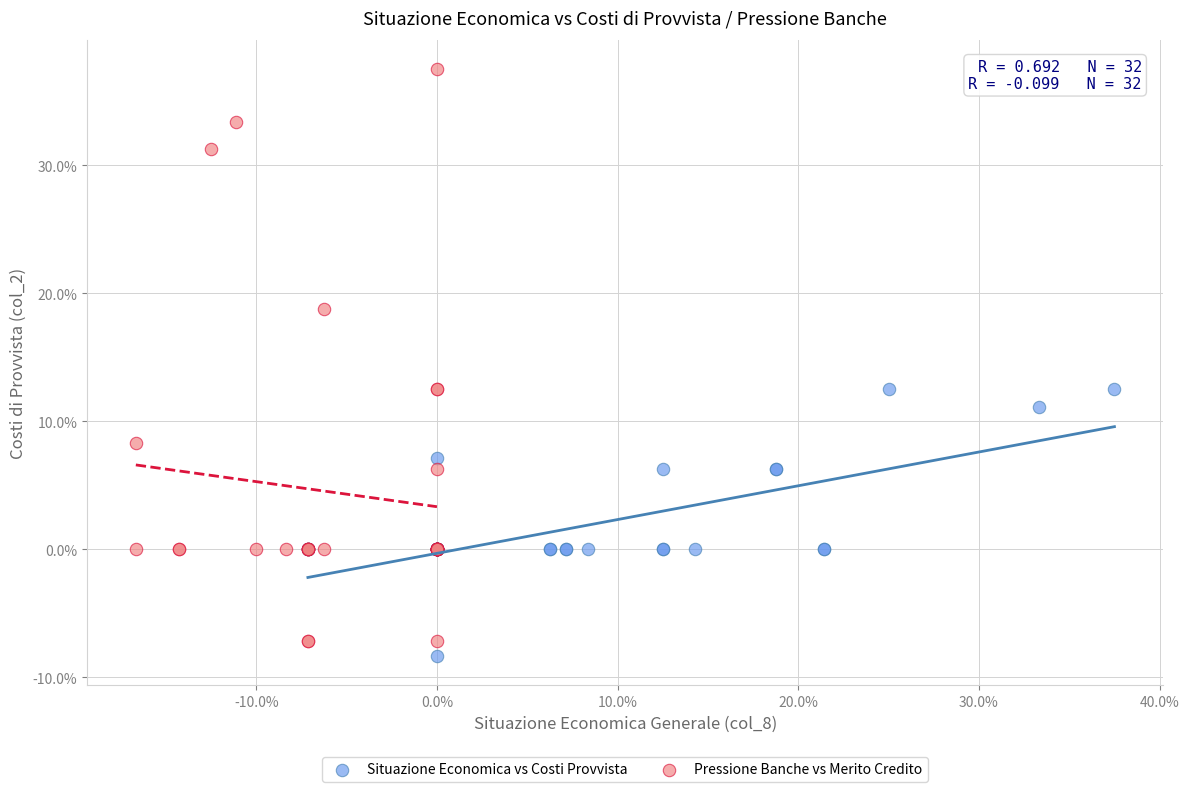

Which series contains the highest Y value?

Pressione Banche vs Merito Credito